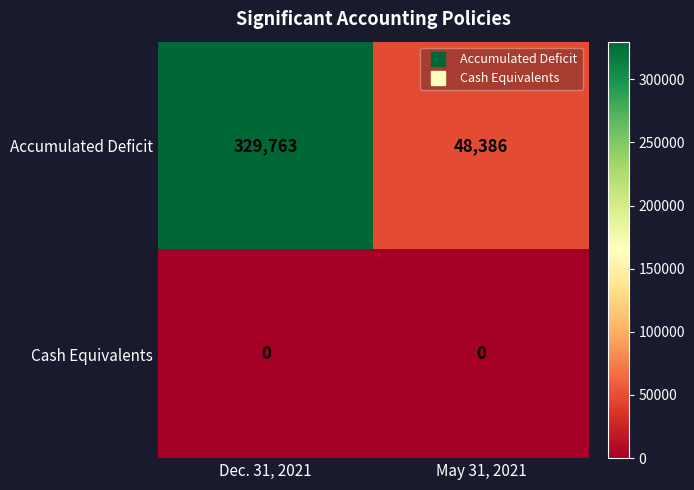

What is the spread (max minus min) of values at Dec. 31, 2021?

329763